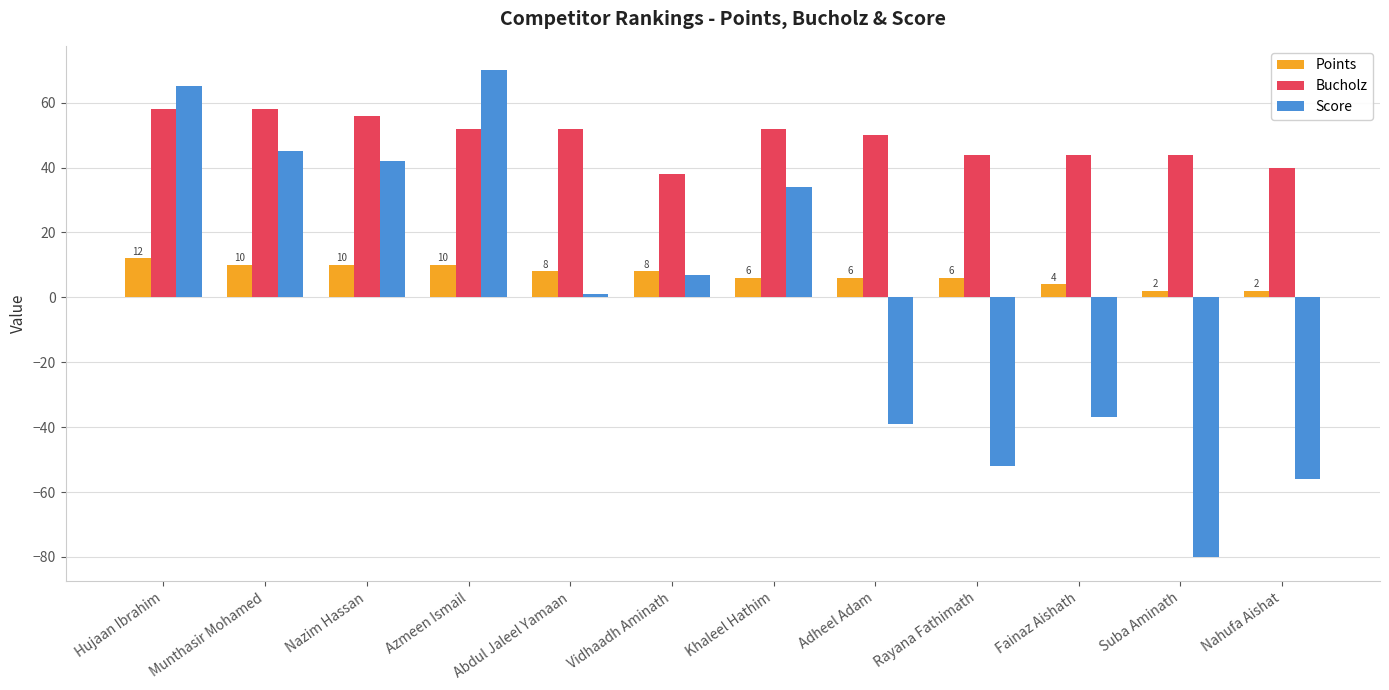

Is it true that Bucholz equals 17 at Nahufa Aishat?

False